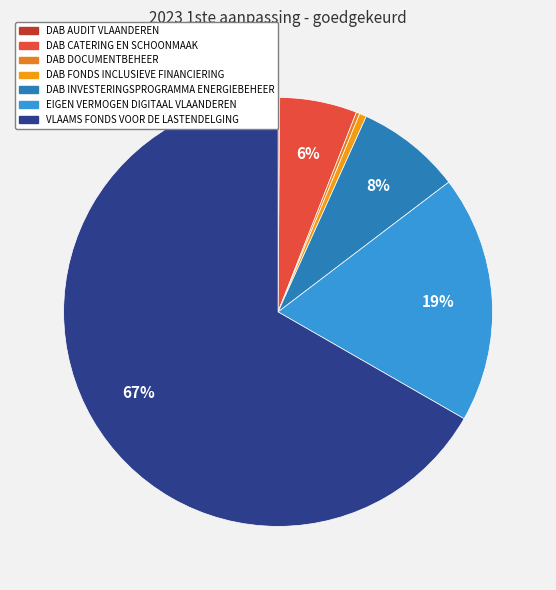

To the nearest percent, what is the average slice percentage?

14%